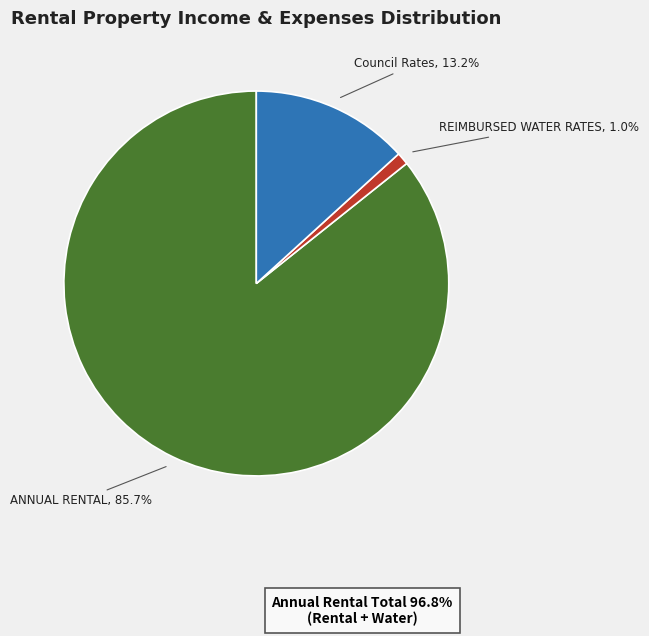

Which slice is the largest?

ANNUAL RENTAL